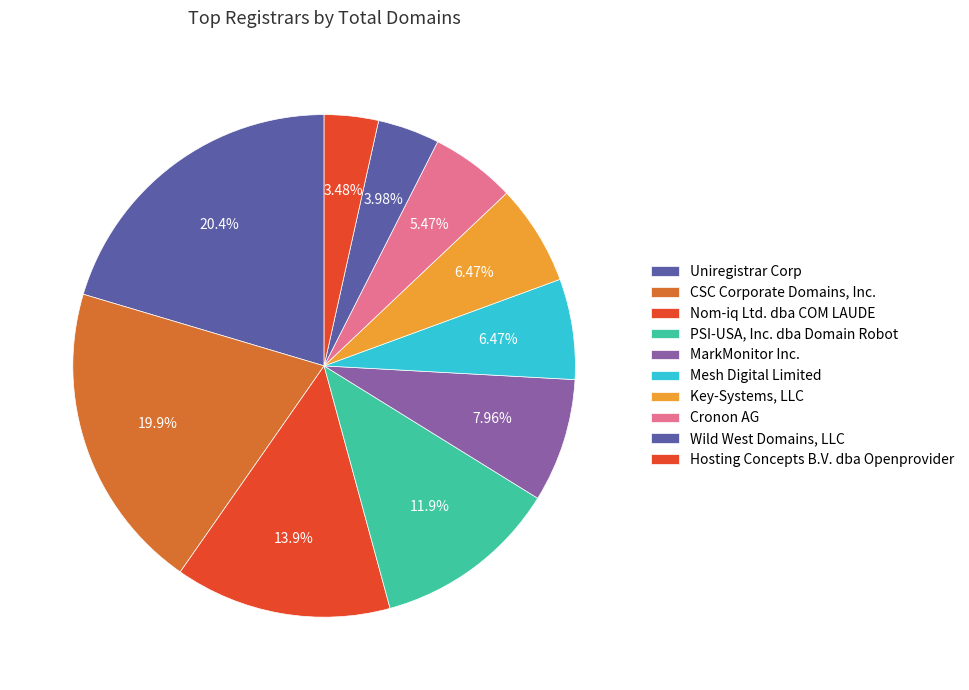

Does CSC Corporate Domains, Inc. represent more than half of the total?

No